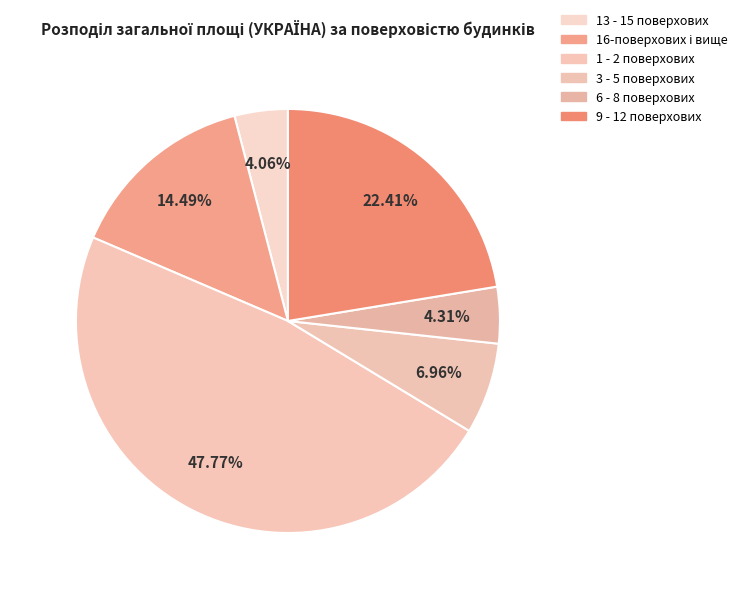

To the nearest percent, what is the combined percentage of 9 - 12 поверхових and 6 - 8 поверхових?

27%